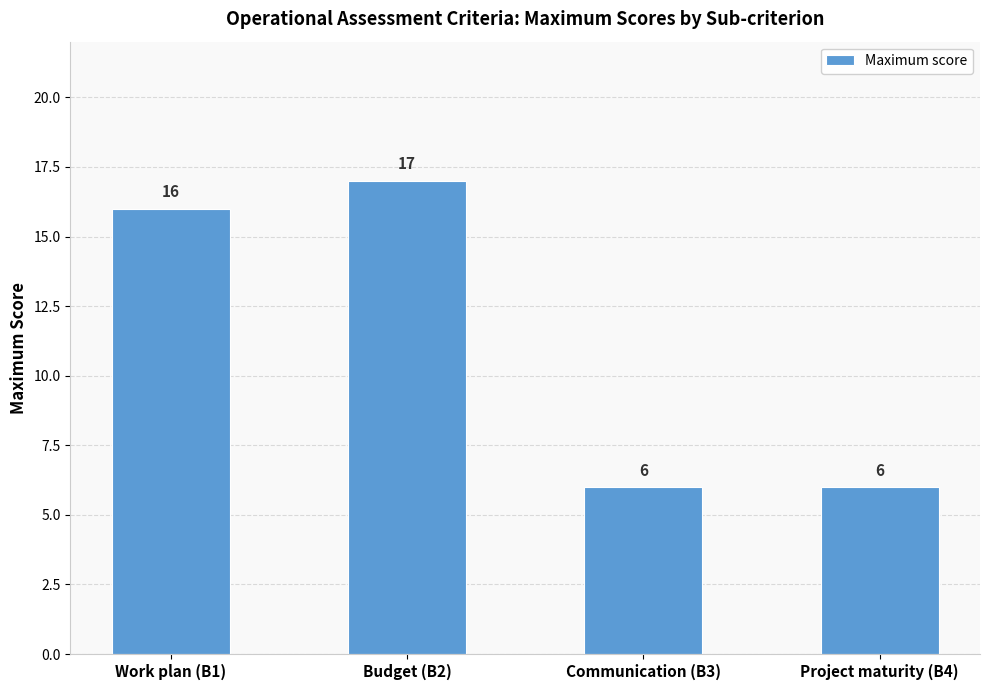

True or false: the data shows 3 at Budget (B2).

False